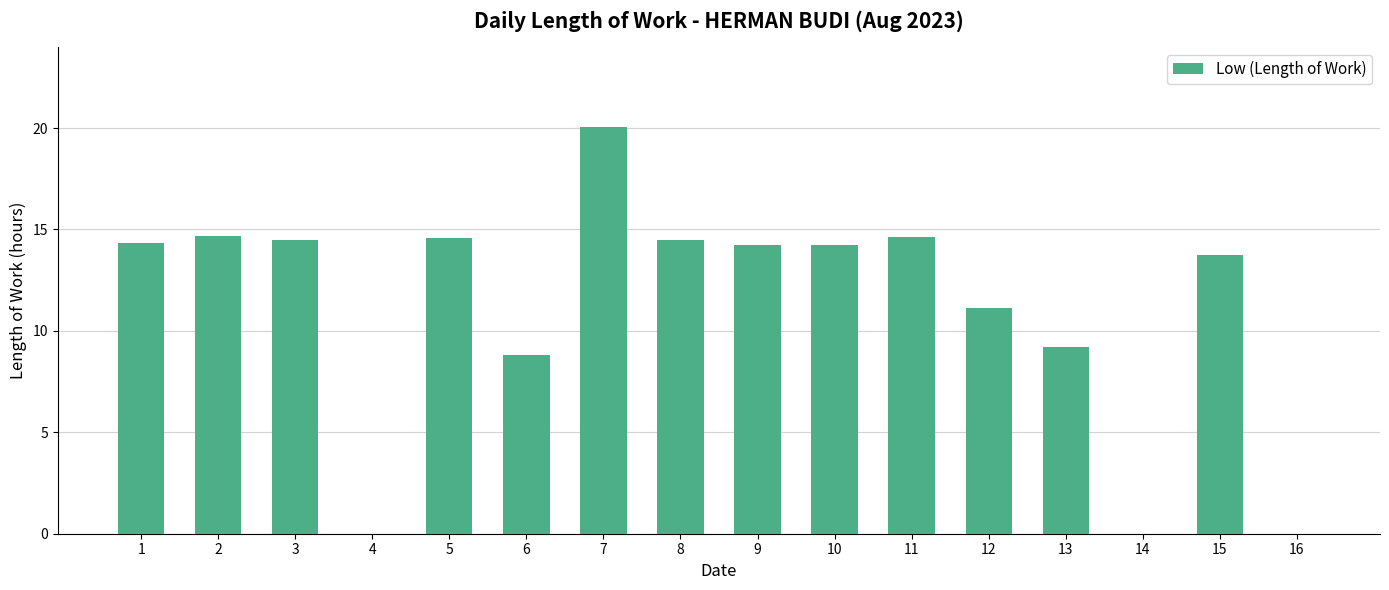

What is the sum of the values at 5 and 16?

14.6